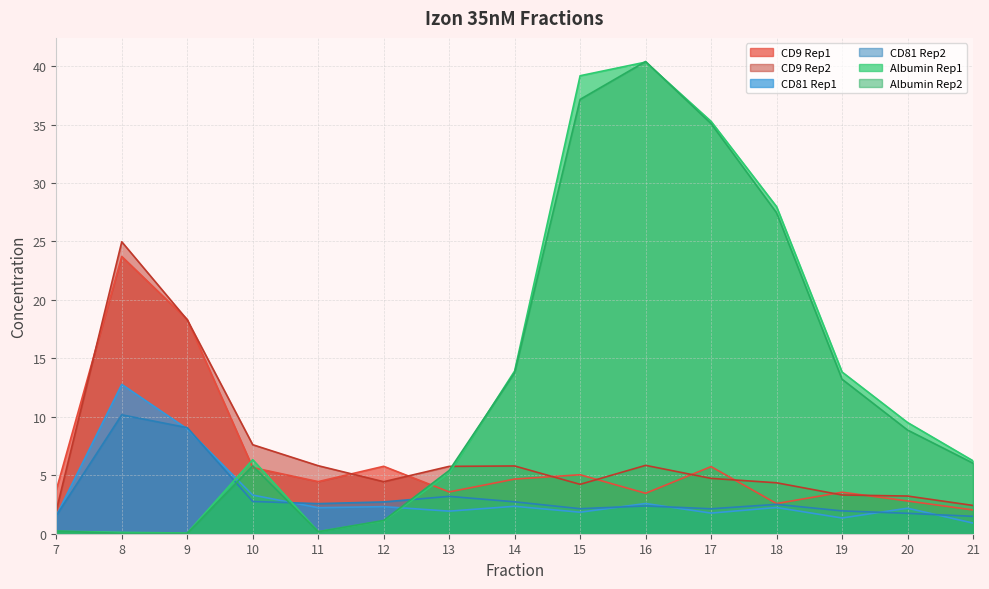

Does the chart have visible grid lines?

Yes